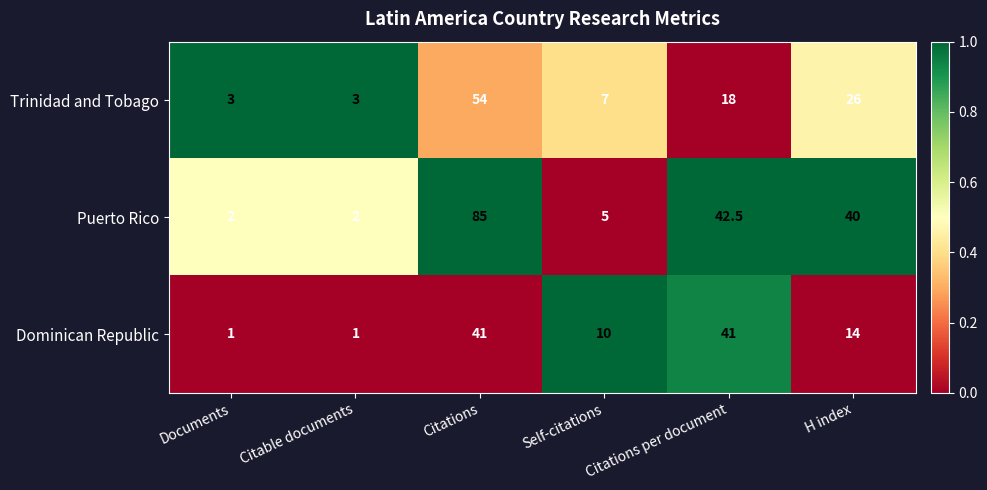

Which series has the widest spread of values?

Puerto Rico